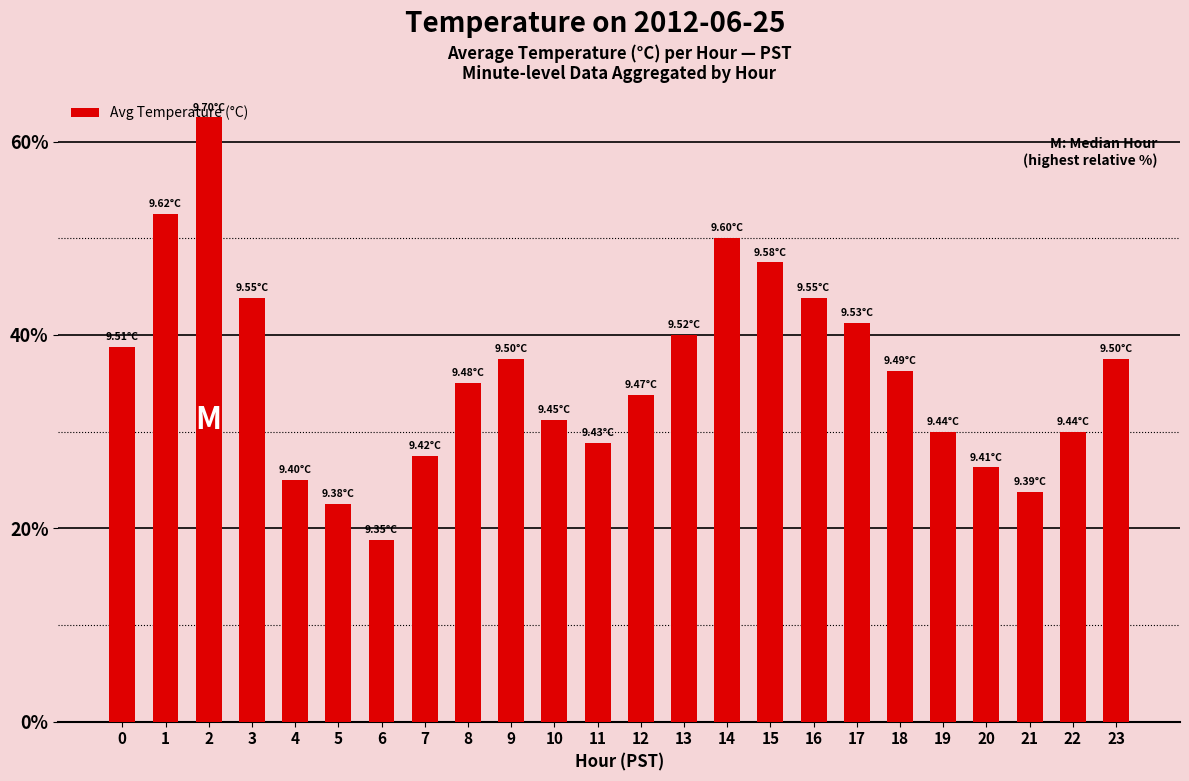

True or false: the data shows 22.5 at 5.

True